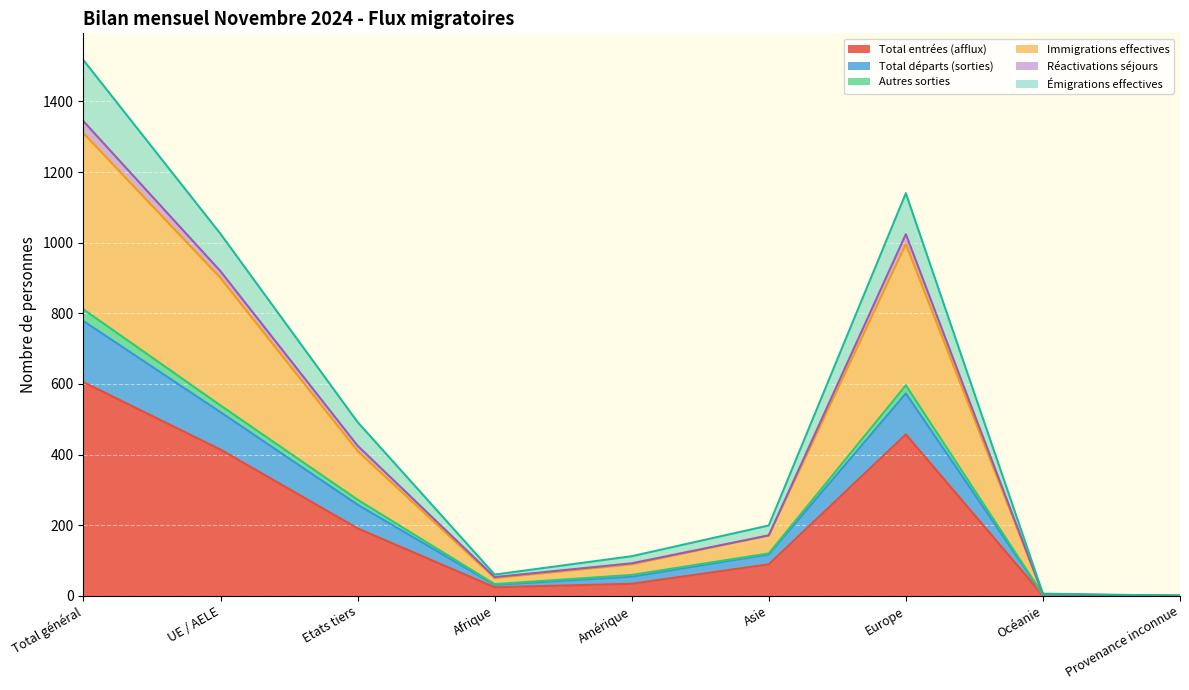

What is the label of the 1st point from the right?

Provenance inconnue